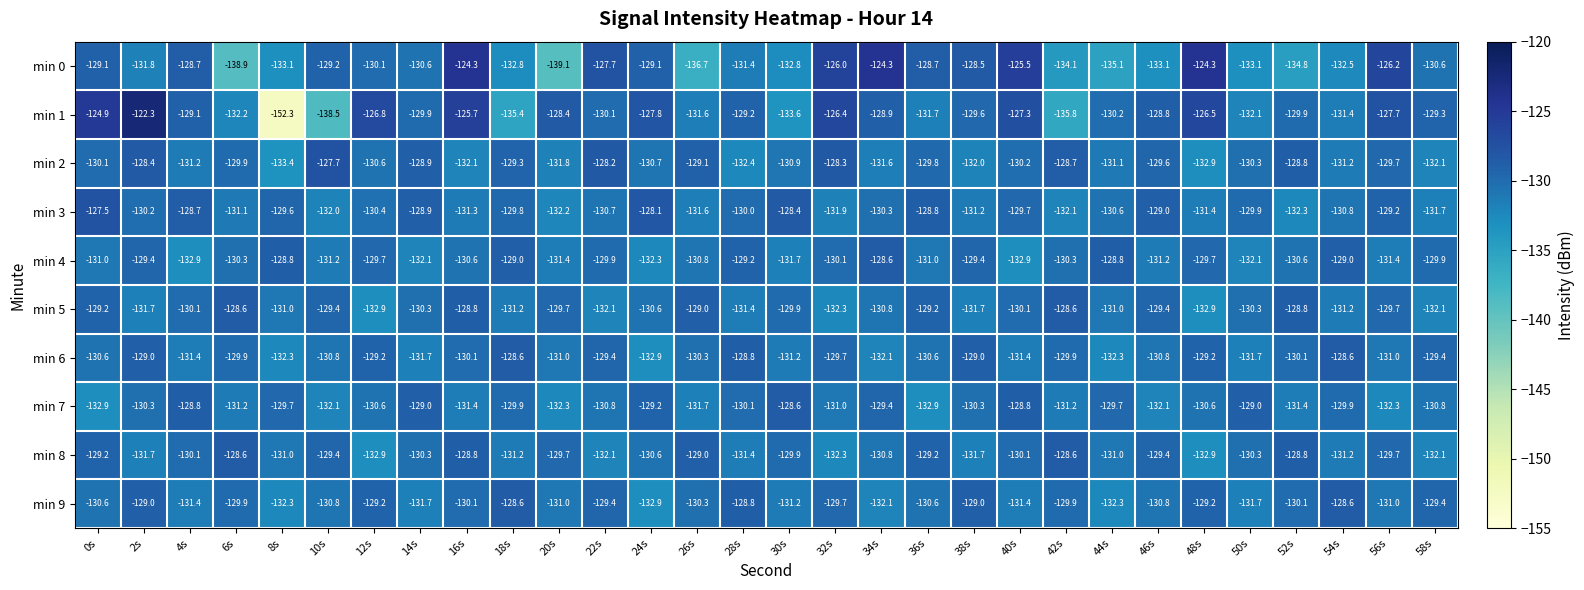

What is the difference between the min 3 values at 38s and 26s?

0.4